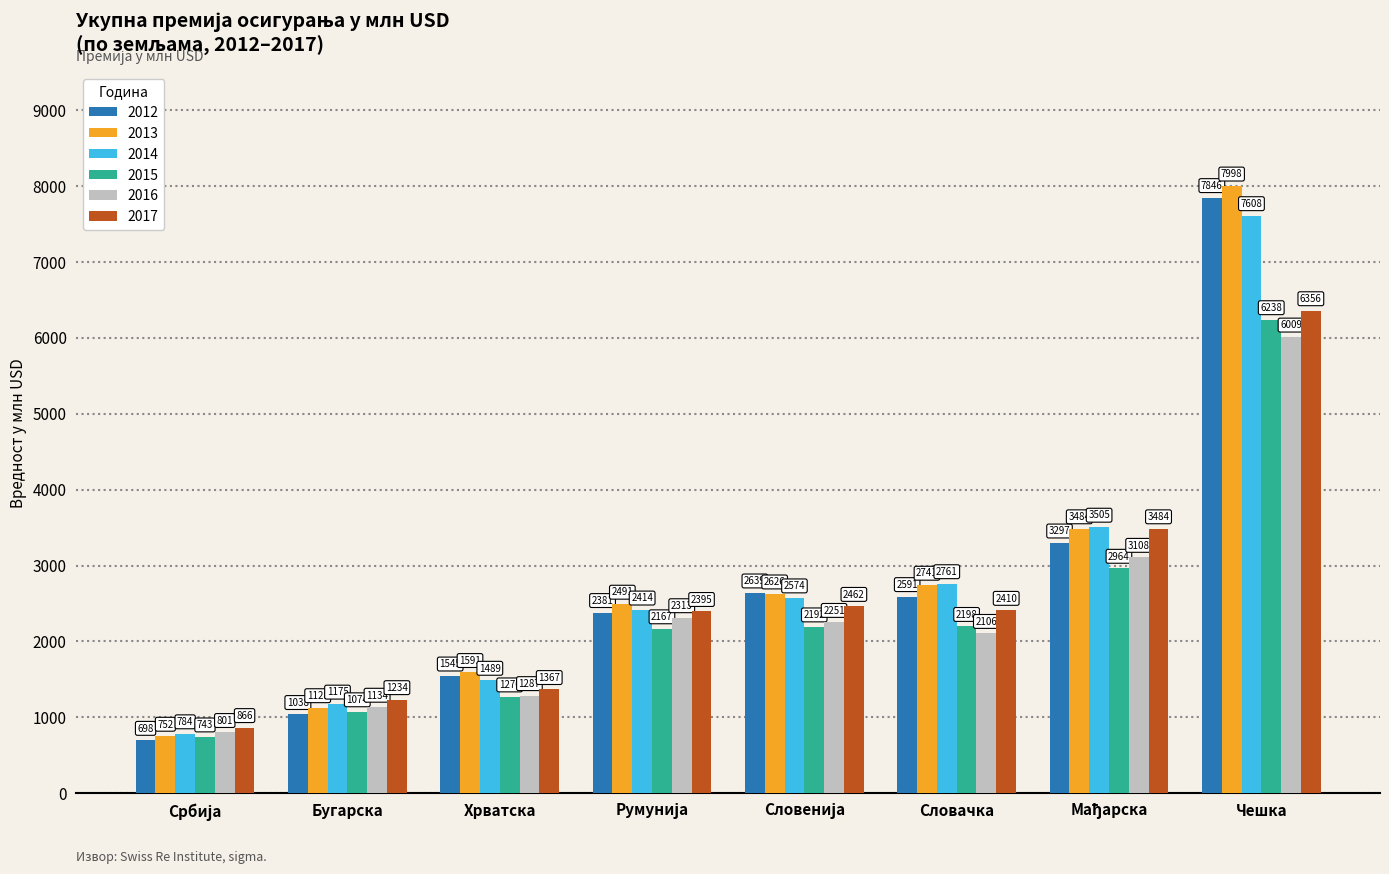

How many series are shown in this chart?

6